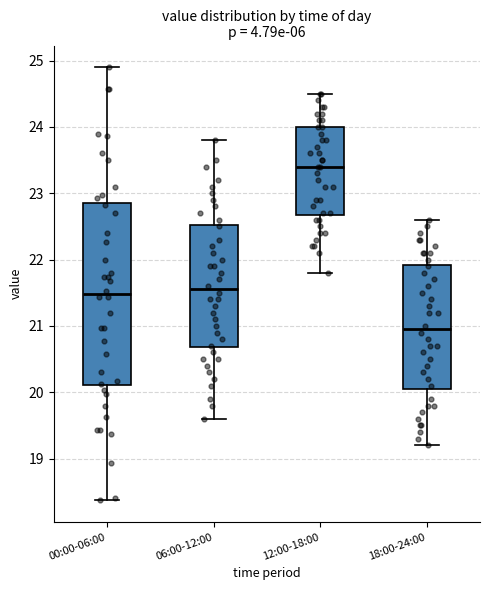

Reading left to right, transcribe this box plot: for each box, give where its median line is, the range the box spans, and where its two whiskers end, as read against the y-axis. The values are not printed on the chart, so give them approximately, as read against the axis.

00:00-06:00: median 21.5, box 20.1 to 22.9, whiskers 18.4 to 24.9
06:00-12:00: median 21.6, box 20.7 to 22.5, whiskers 19.6 to 23.8
12:00-18:00: median 23.4, box 22.7 to 24.0, whiskers 21.8 to 24.5
18:00-24:00: median 21.0, box 20.1 to 21.9, whiskers 19.2 to 22.6